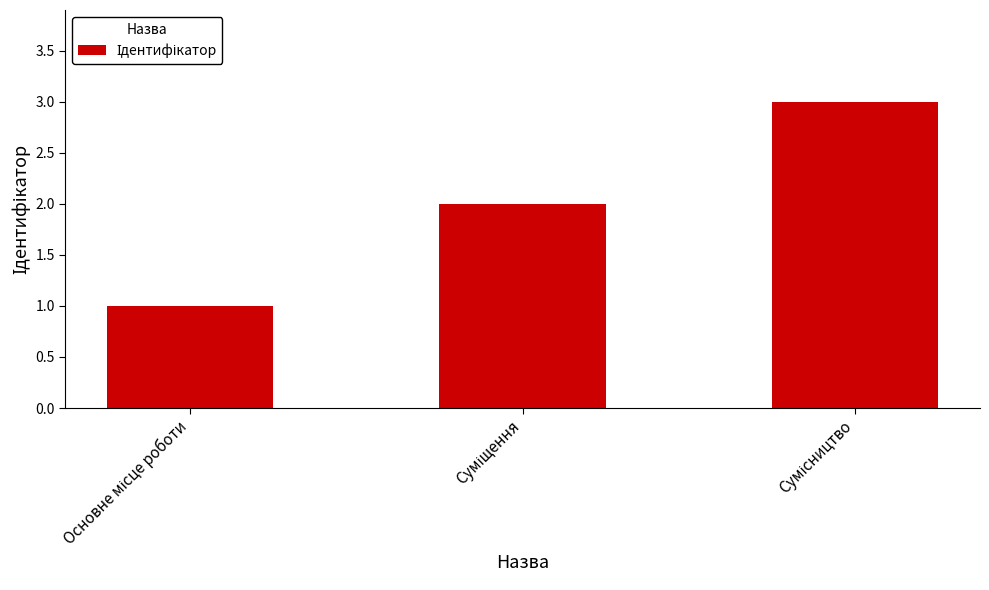

What is the sum of all values?

6